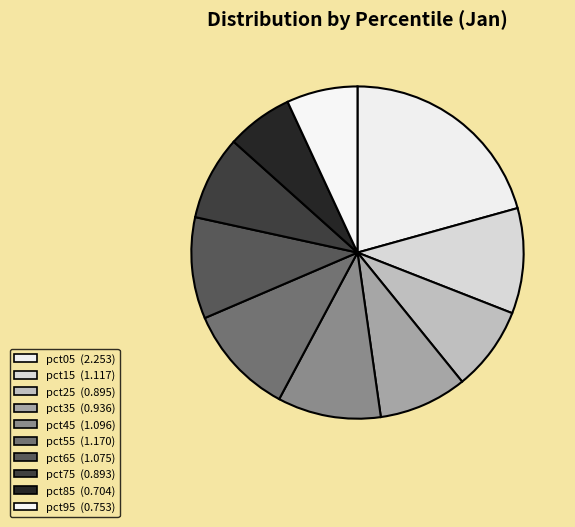

Rank the categories by value from lowest to highest.

pct85, pct95, pct75, pct25, pct35, pct65, pct45, pct15, pct55, pct05